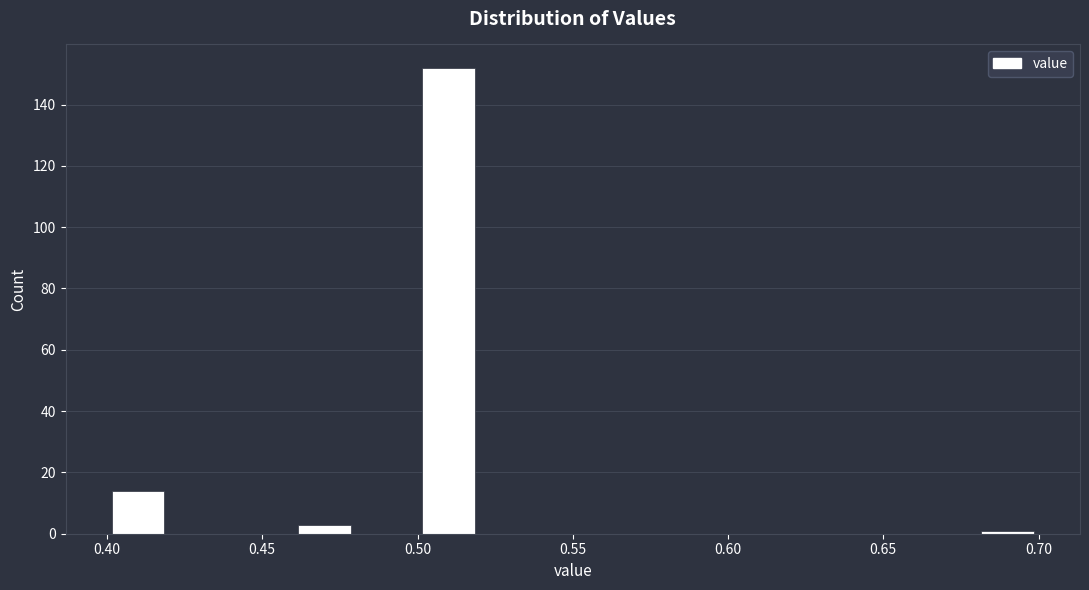

Reading left to right, transcribe this chart: for each bar, give the range it covers on the x-axis and its height. The values are not printed on the chart, so give them approximately, as read against the axis.

0.40 to 0.42: 14
0.42 to 0.44: 0
0.44 to 0.46: 0
0.46 to 0.48: 4
0.48 to 0.50: 0
0.50 to 0.52: 152
0.52 to 0.54: 0
0.54 to 0.56: 0
0.56 to 0.58: 0
0.58 to 0.60: 0
0.60 to 0.62: 0
0.62 to 0.64: 0
0.64 to 0.66: 0
0.66 to 0.68: 0
0.68 to 0.70: under 2